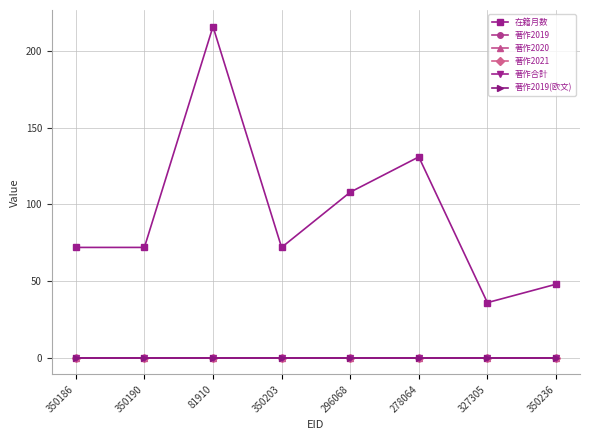

Which has a higher value, 327305 or 81910?

81910